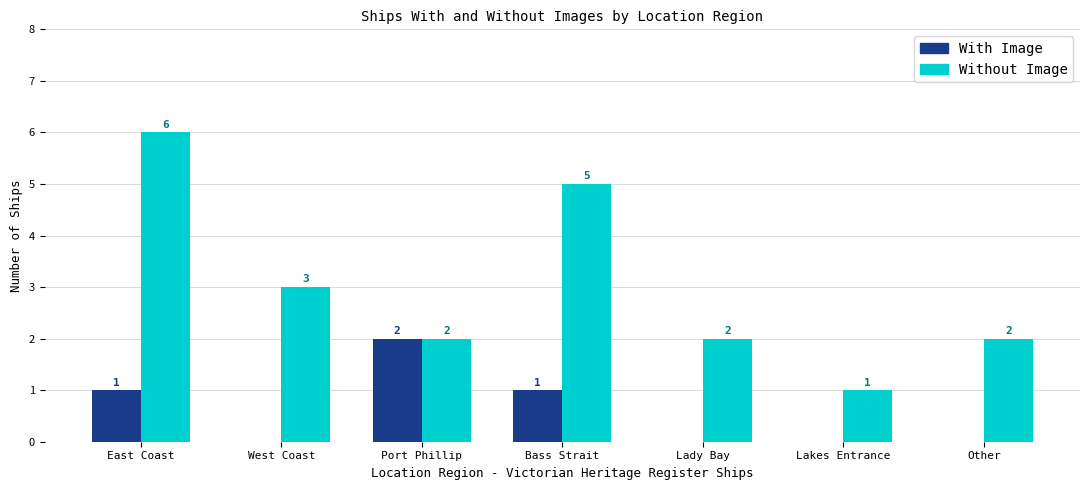

What is the total value across all series at East Coast?

7